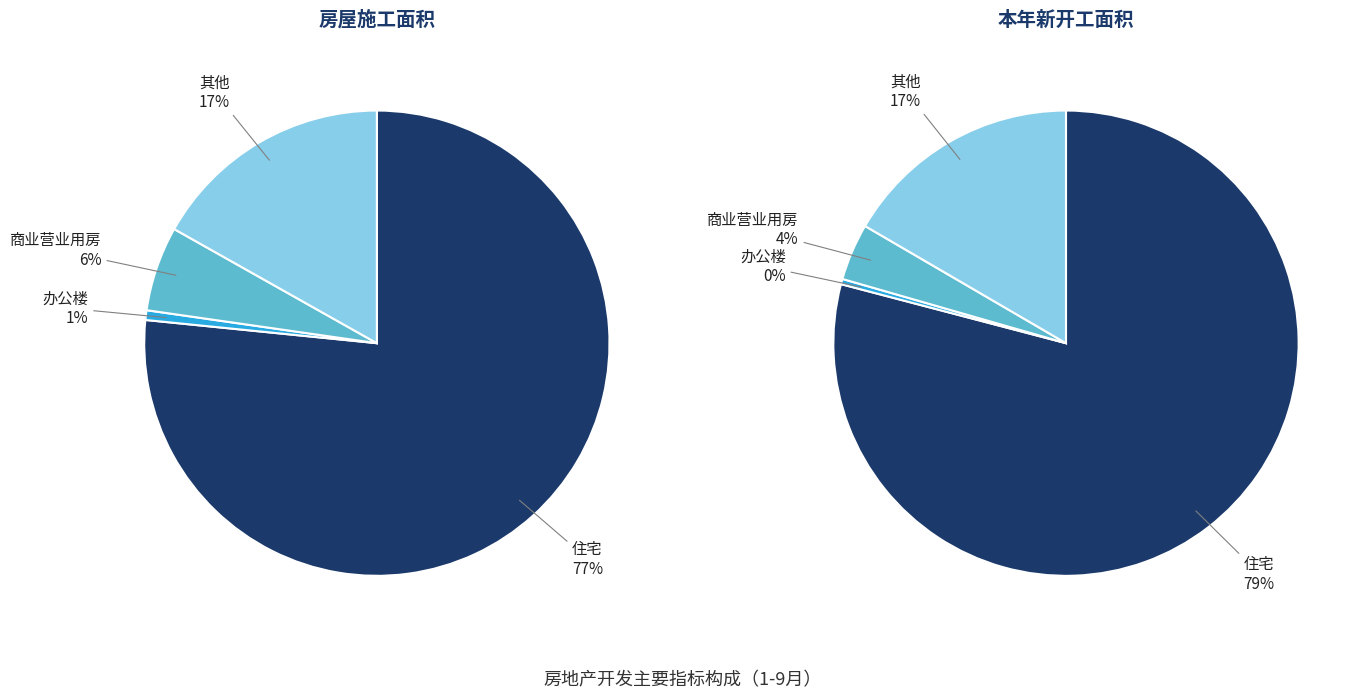

Is there a majority slice in this chart?

Yes